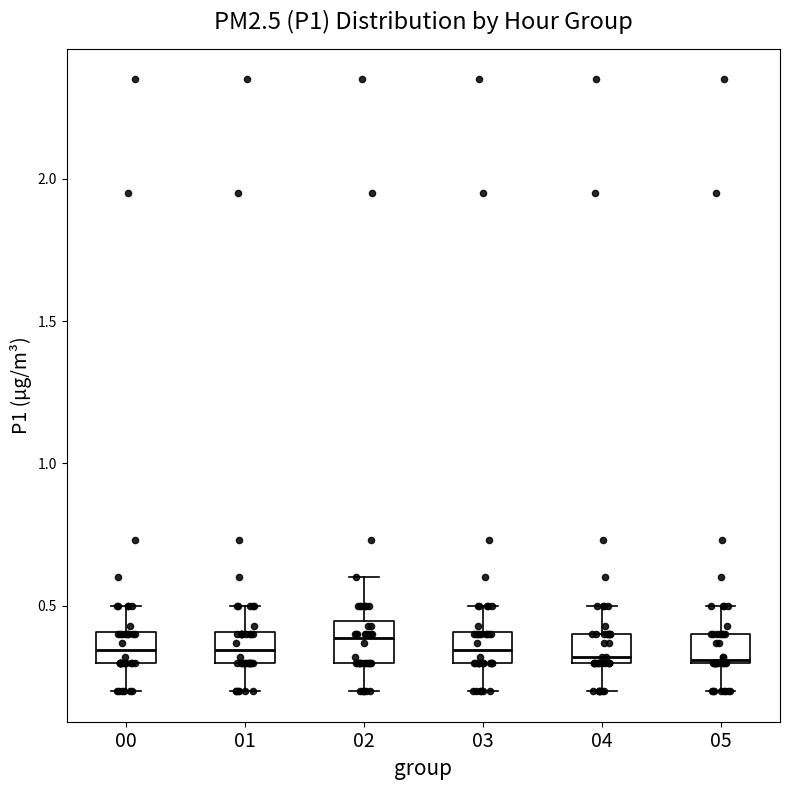

Reading left to right, read every box against the y-axis: the position of its median line, the range the box covers, and the ends of its whiskers. The values are not printed on the chart, so give them approximately, as read against the axis.

00: median 0.35, box 0.30 to 0.40, whiskers 0.20 to 0.50
01: median 0.35, box 0.30 to 0.40, whiskers 0.20 to 0.50
02: median 0.40, box 0.30 to 0.45, whiskers 0.20 to 0.60
03: median 0.35, box 0.30 to 0.40, whiskers 0.20 to 0.50
04: median 0.30 (just above the box's lower edge), box 0.30 to 0.40, whiskers 0.20 to 0.50
05: median 0.30, box 0.30 to 0.40, whiskers 0.20 to 0.50